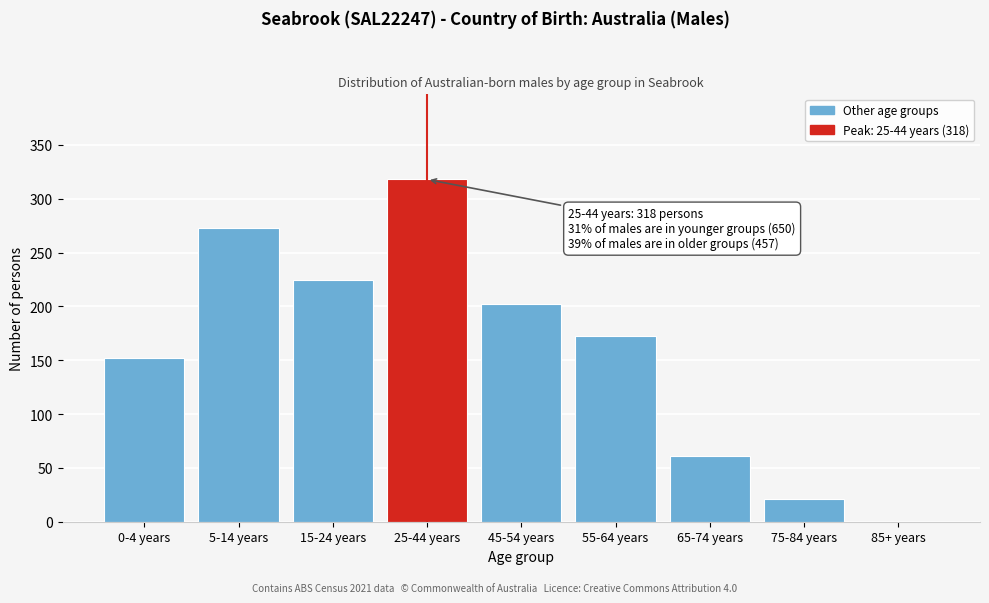

Reading left to right, extract all data points from this chart.

0-4 years=152	5-14 years=273	15-24 years=225	25-44 years=318	45-54 years=202	55-64 years=173	65-74 years=61	75-84 years=21	85+ years=0